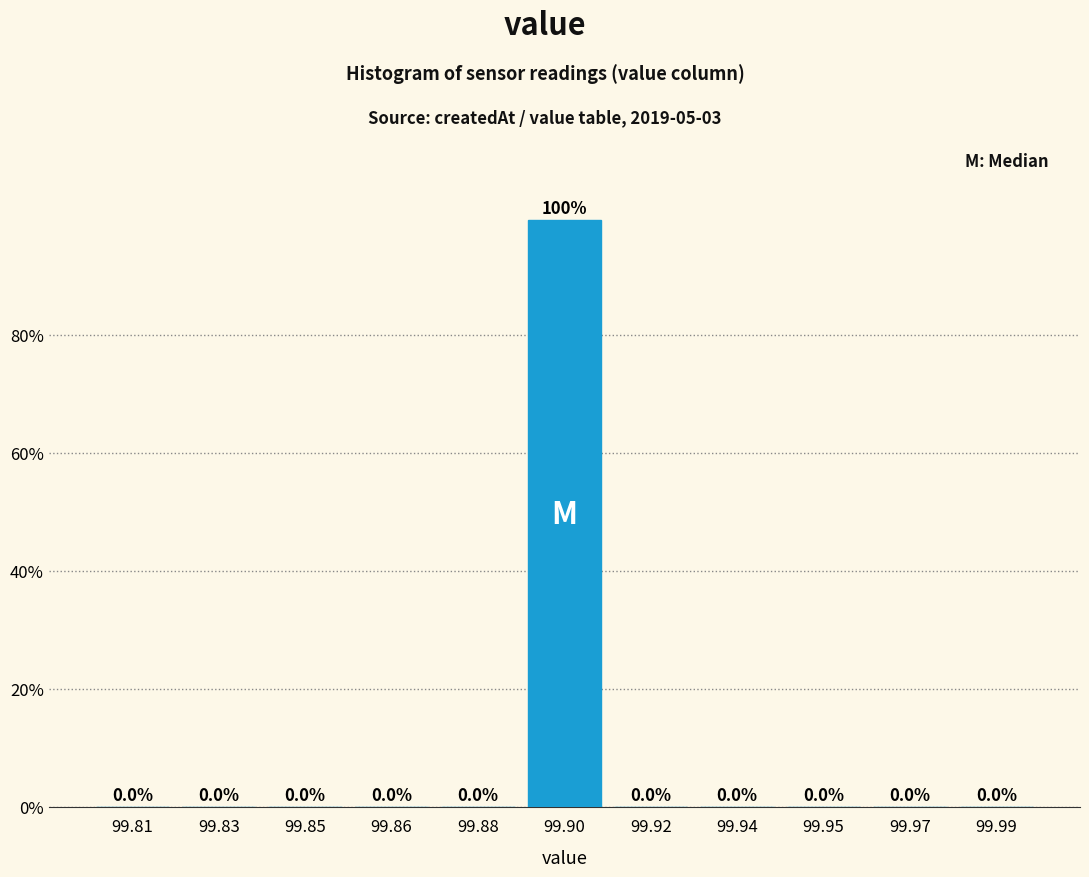

Reading left to right, list all the values displayed in this chart.

99.81=0	99.83=0	99.85=0	99.86=0	99.88=0	99.90=100	99.92=0	99.94=0	99.95=0	99.97=0	99.99=0